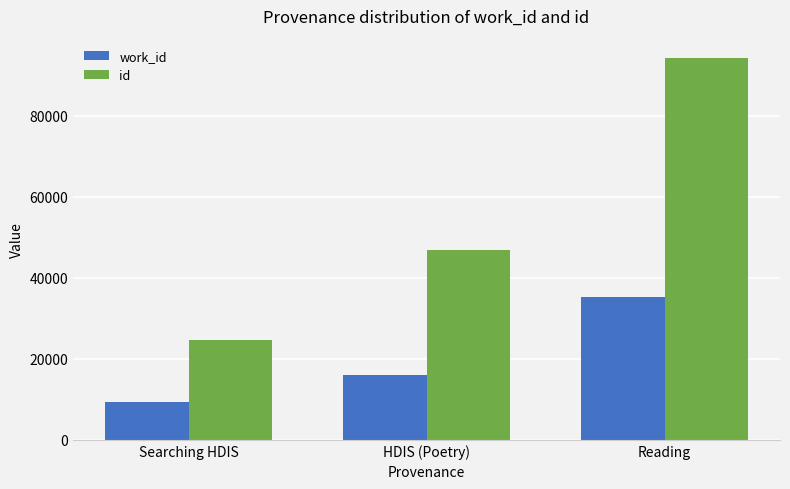

True or false: work_id has a value of 9342 at Searching HDIS.

True